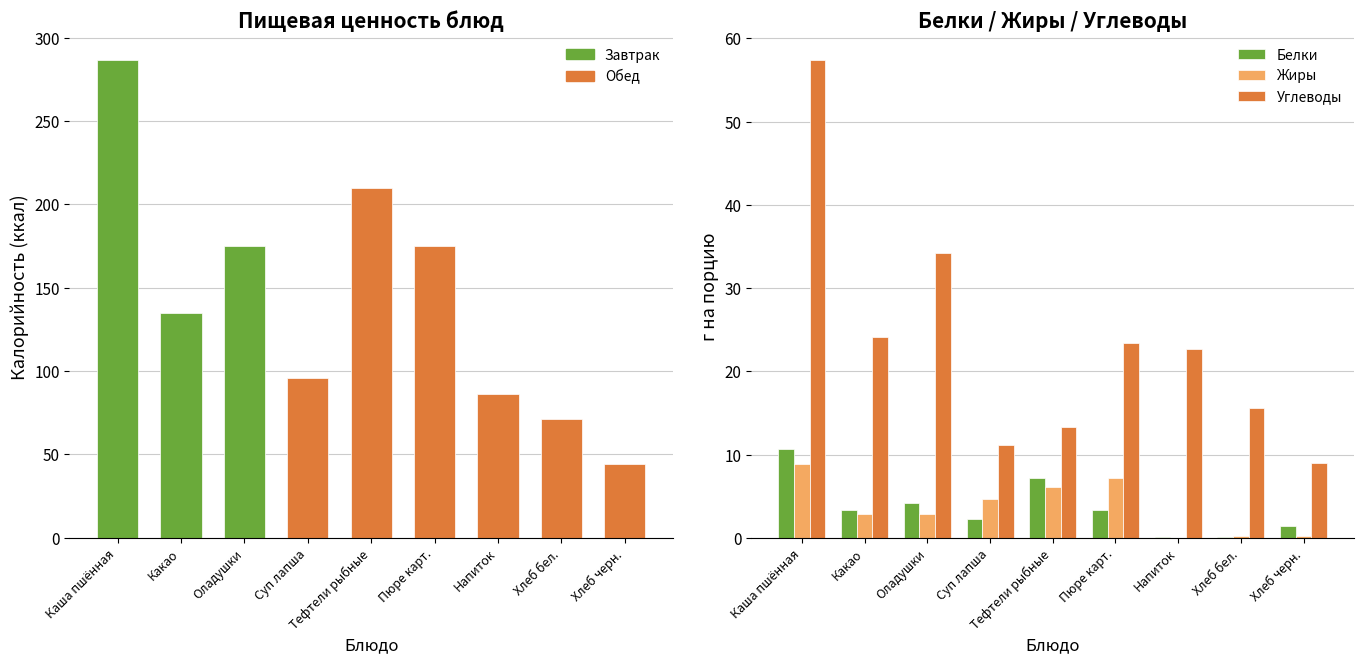

At which category does the chart reach its minimum across all series?

Напиток